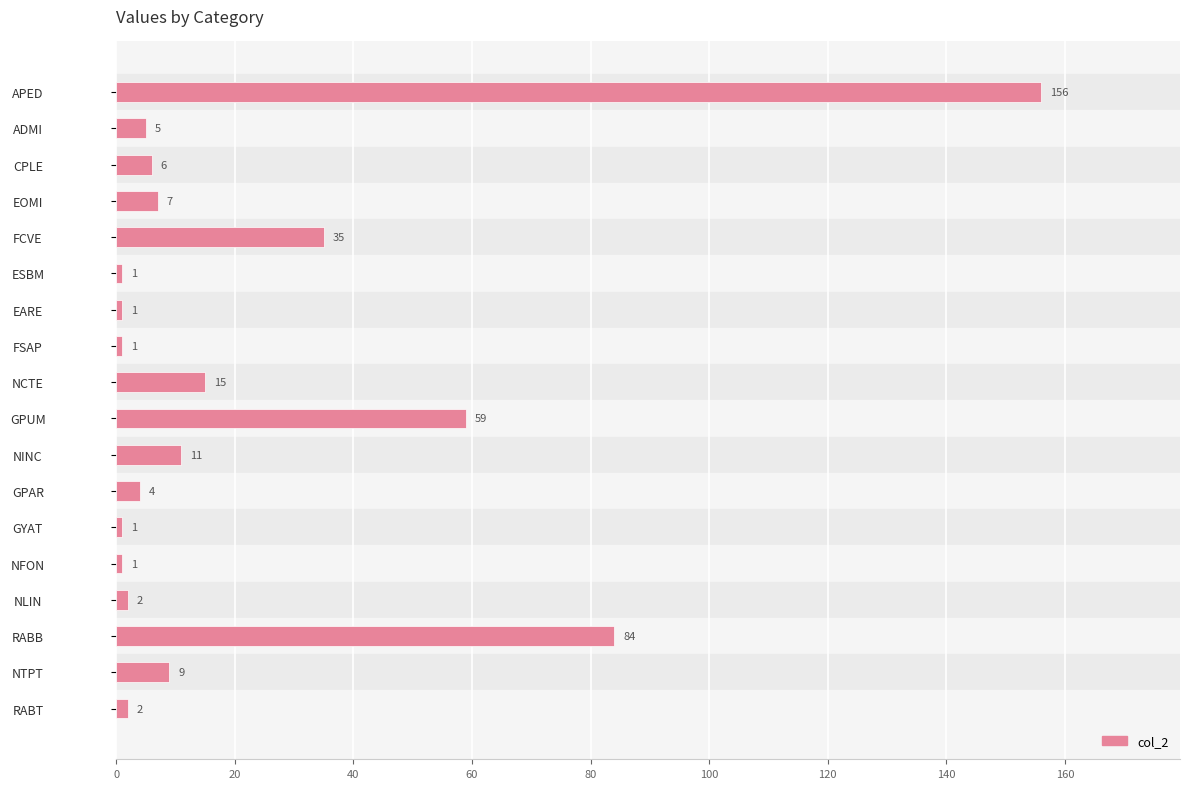

True or false: the data shows 53 at RABB.

False